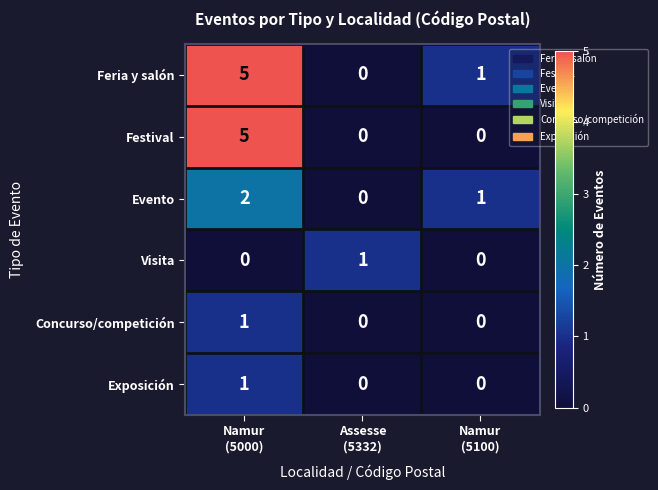

At which category is the sum across all series the highest?

Namur
(5000)